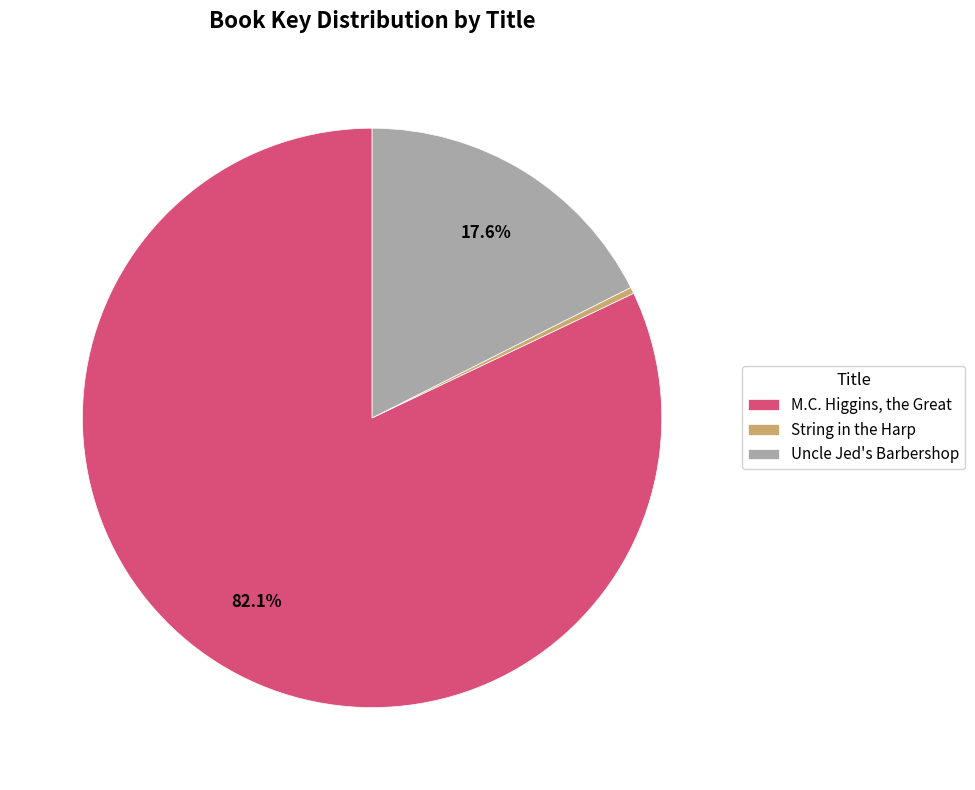

True or false: M.C. Higgins, the Great accounts for 82% of the total.

True